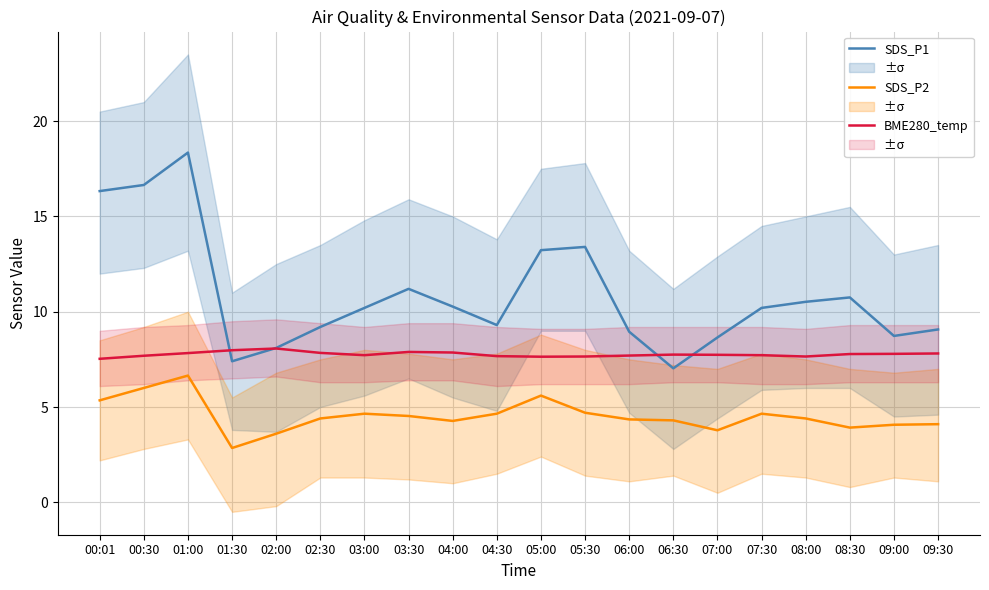

What position from the right is 01:00?

18